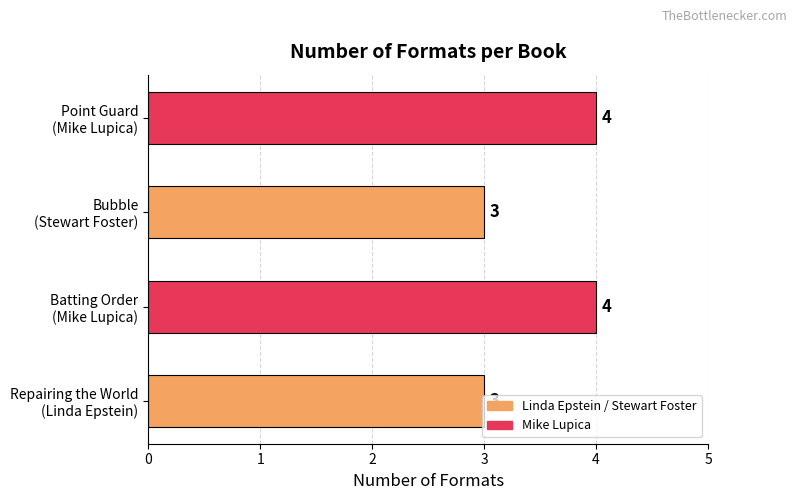

What is the minimum value shown in the chart?

3